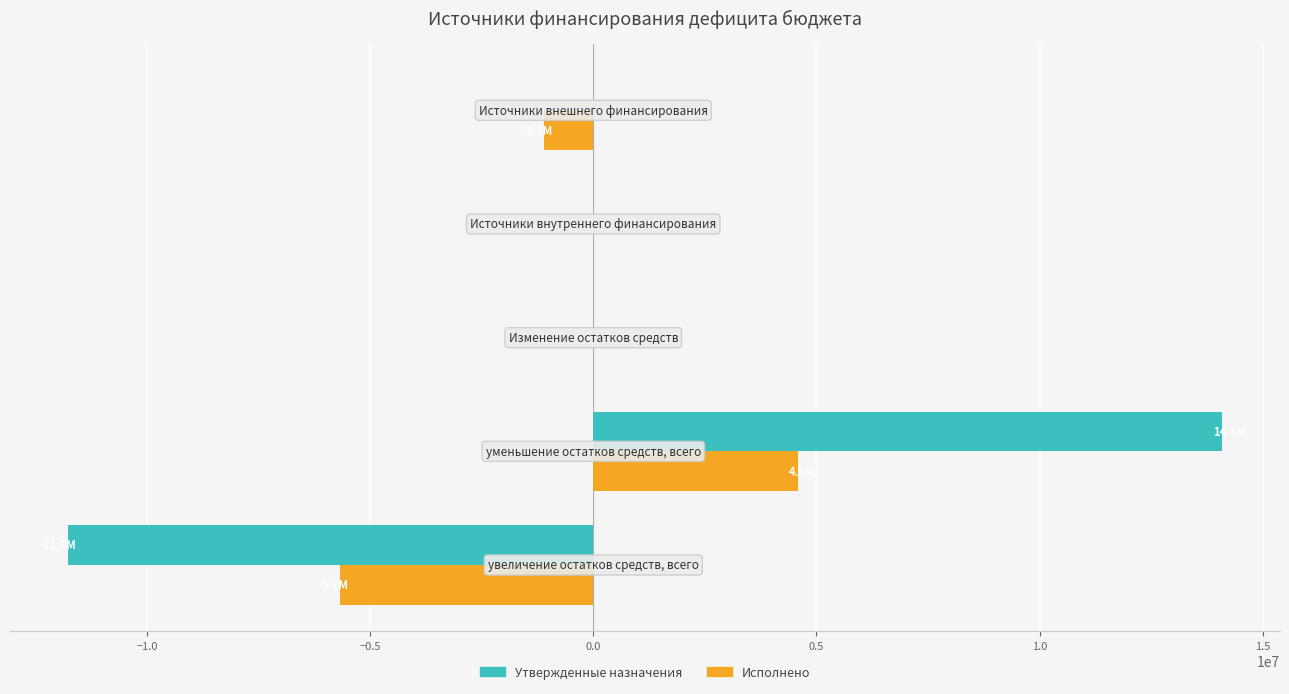

What is the sum of all Утвержденные назначения values?

2317094.0